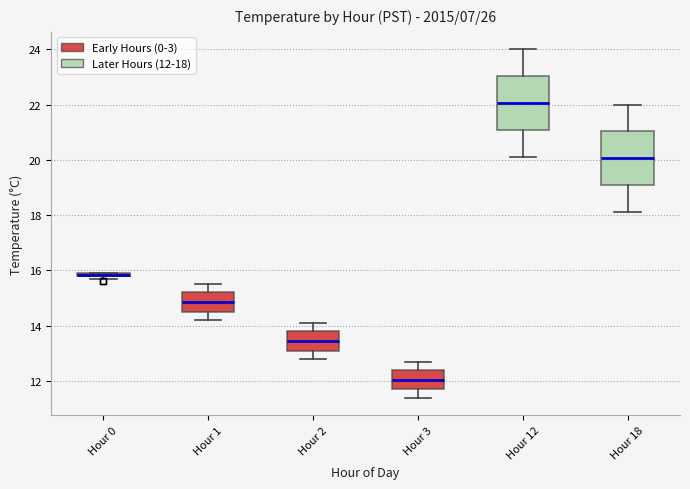

Where does the median line of the box for Hour 18 sit on the y-axis? The values are not printed on the chart, so give them approximately, as read against the axis.

20.0